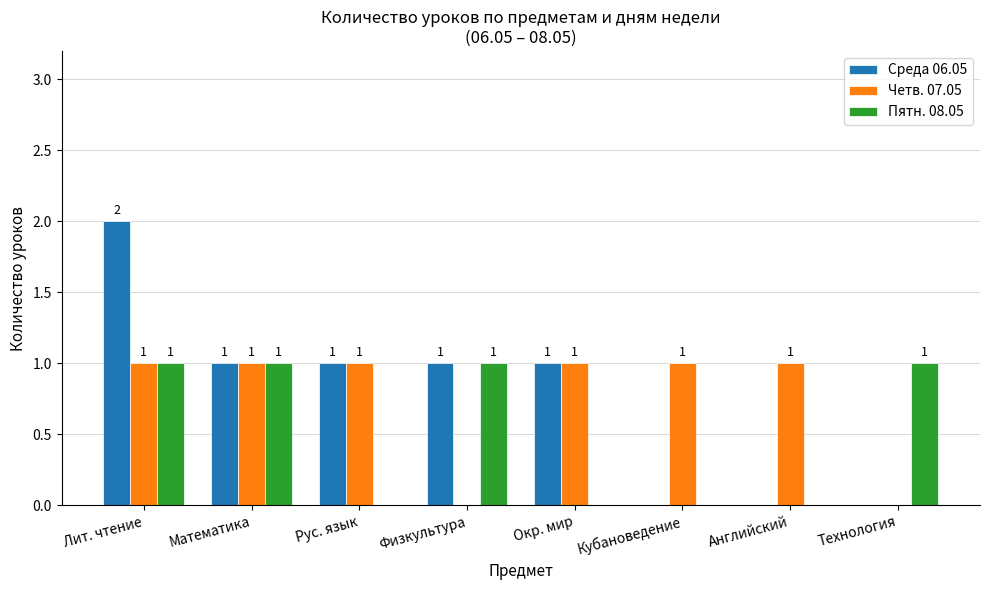

What is the sum of the Среда 06.05 values at Технология and Окр. мир?

1